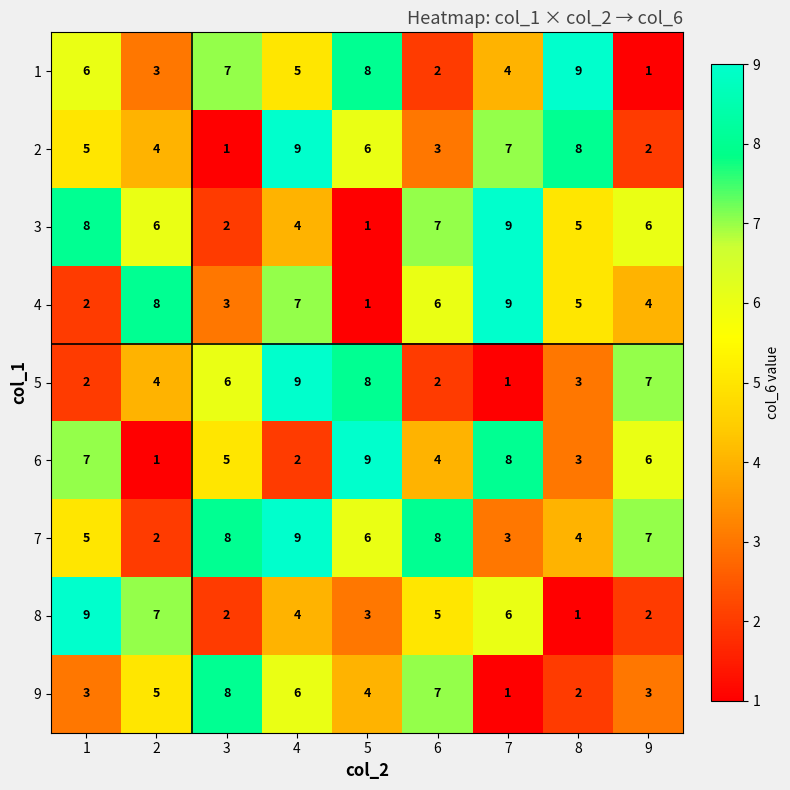

What is the difference between the maximum and second lowest values in the 9 series?

6